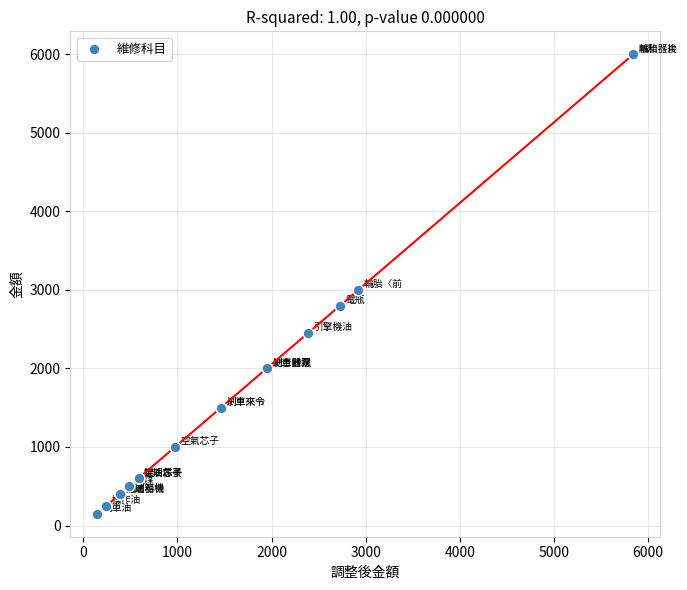

What Y value in the scatter plot is closest to 3075?

3000